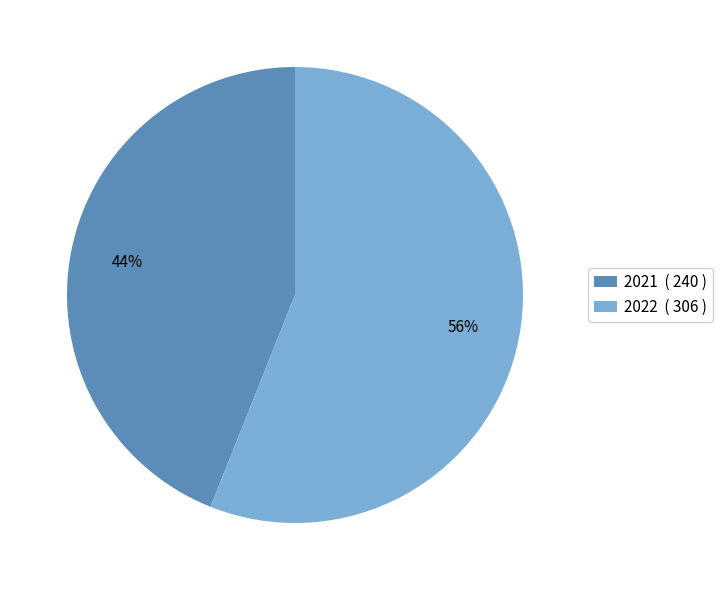

To the nearest percent, what is the combined percentage of 2022 and 2021?

100%